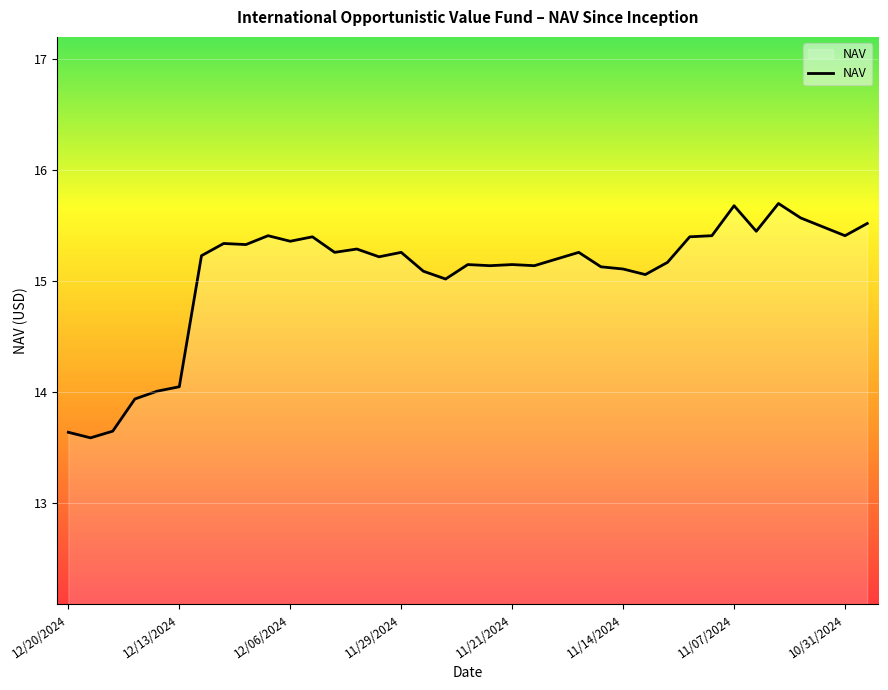

How many lines are shown in the chart?

1